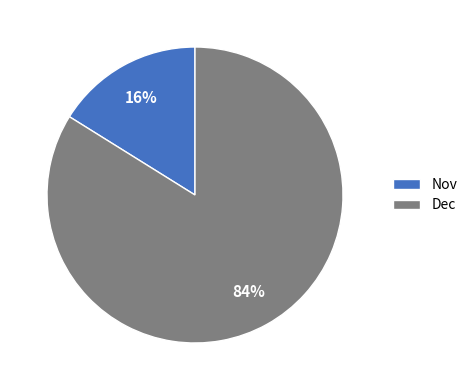

How many slices are in this pie chart?

2